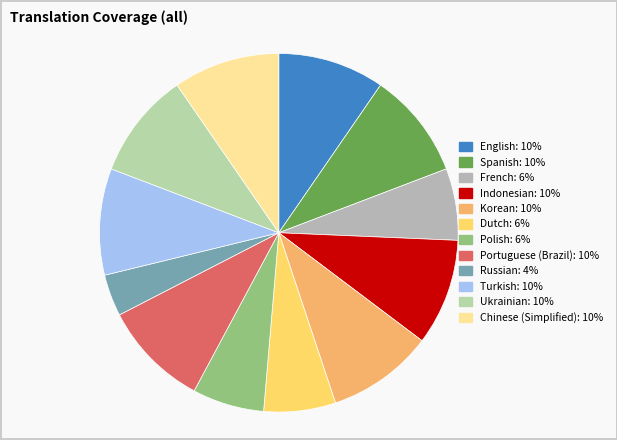

Is there a majority slice in this chart?

No